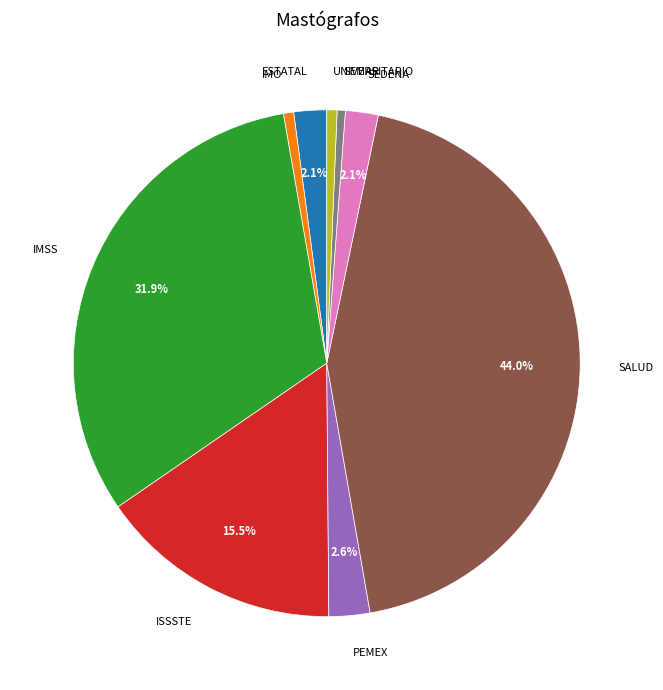

Is there a majority slice in this chart?

No